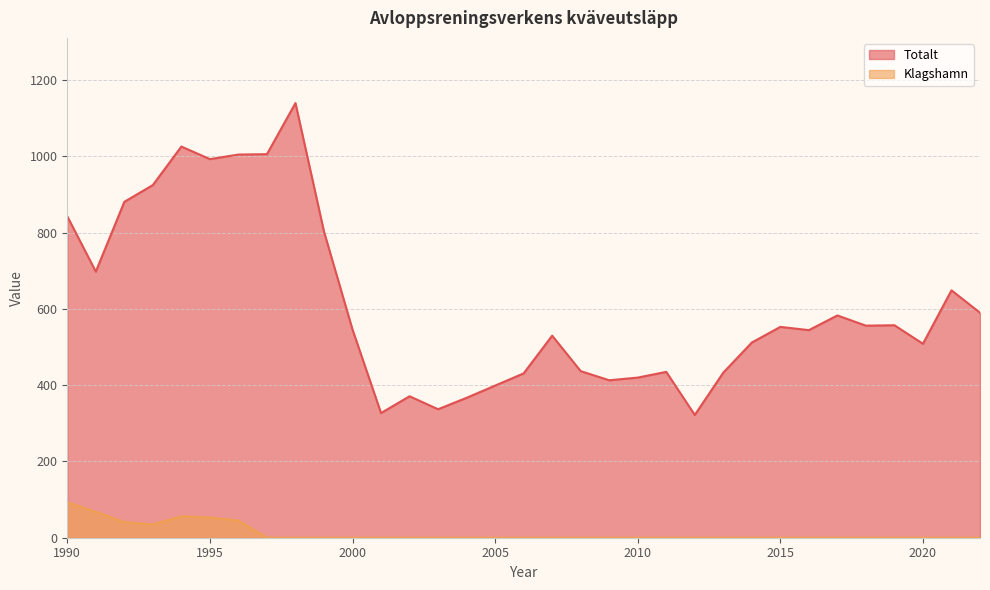

What is the value of the Totalt point at the 9th from the left?

1140.0